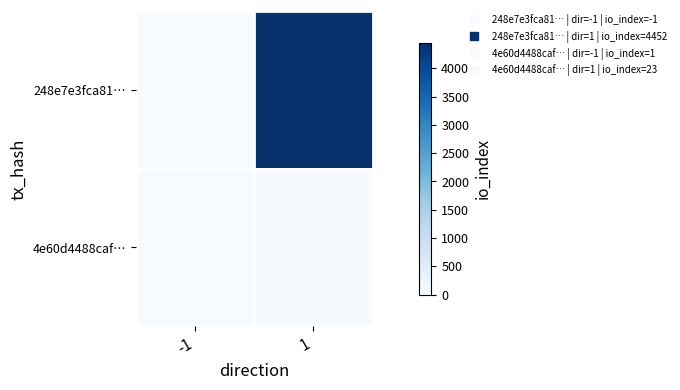

Between -1 and 1, which is larger?

1